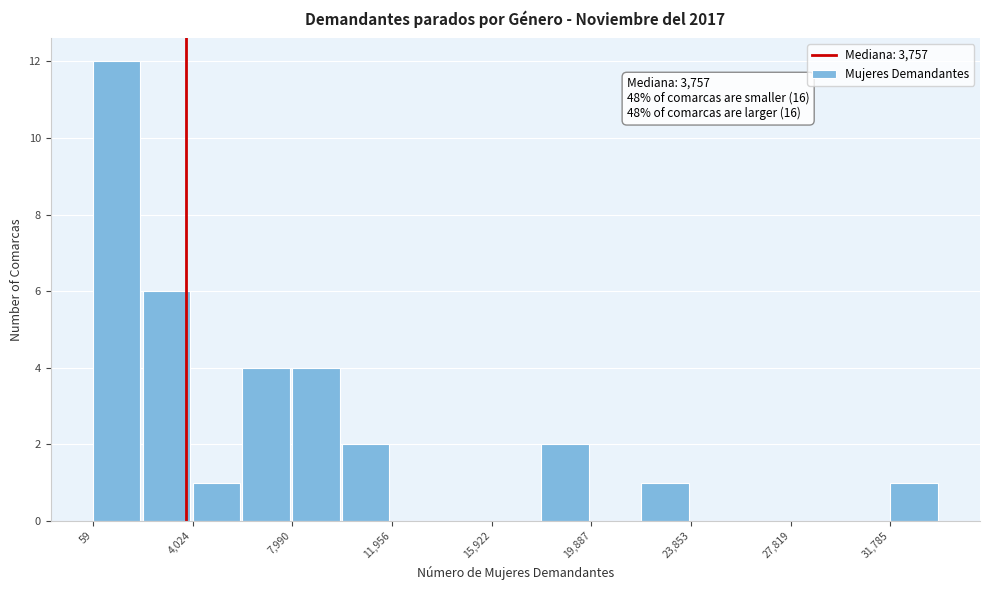

Read against the x-axis, roughly where is the centre of the tallest bar?

1000